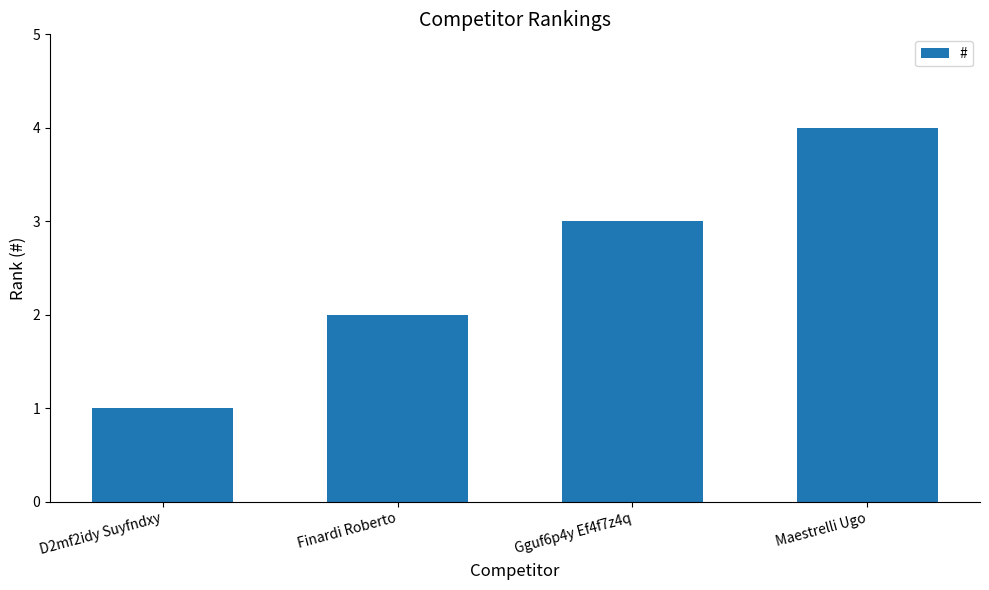

What is the ratio of the value at D2mf2idy Suyfndxy to the value at Finardi Roberto?

0.5